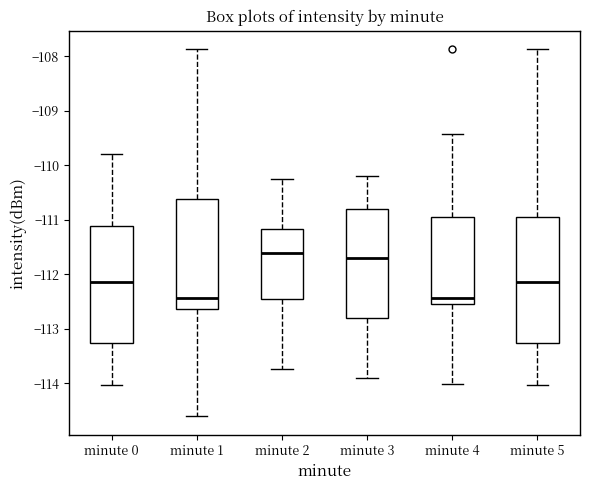

Reading left to right, transcribe this box plot: for each box, give where its median line is, the range the box spans, and where its two whiskers end, as read against the y-axis. The values are not printed on the chart, so give them approximately, as read against the axis.

minute 0: median -112.1, box -113.2 to -111.1, whiskers -114.0 to -109.8
minute 1: median -112.4, box -112.6 to -110.6, whiskers -114.6 to -107.9
minute 2: median -111.6, box -112.5 to -111.2, whiskers -113.7 to -110.2
minute 3: median -111.7, box -112.8 to -110.8, whiskers -113.9 to -110.2
minute 4: median -112.4, box -112.5 to -110.9, whiskers -114.0 to -109.4
minute 5: median -112.1, box -113.2 to -110.9, whiskers -114.0 to -107.9